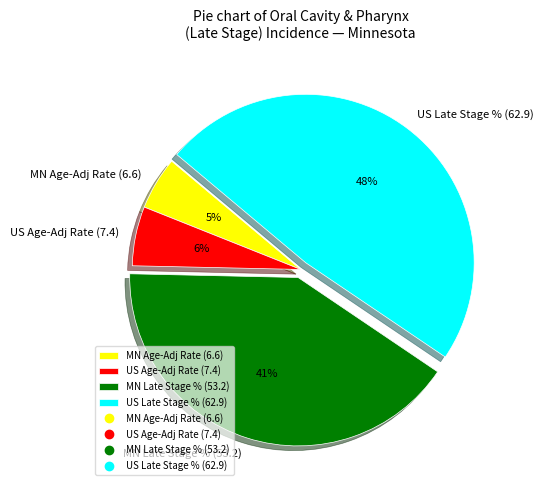

How many segments does this pie chart have?

4